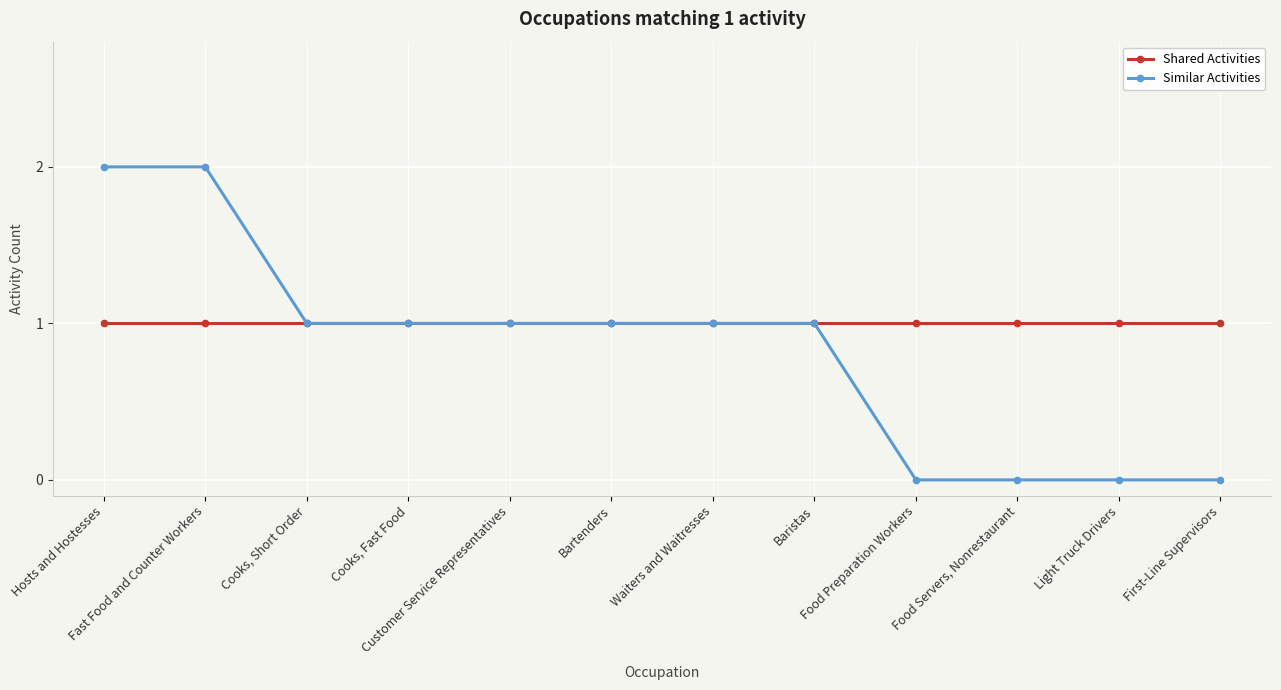

Is this an area chart (filled region under the line)?

No